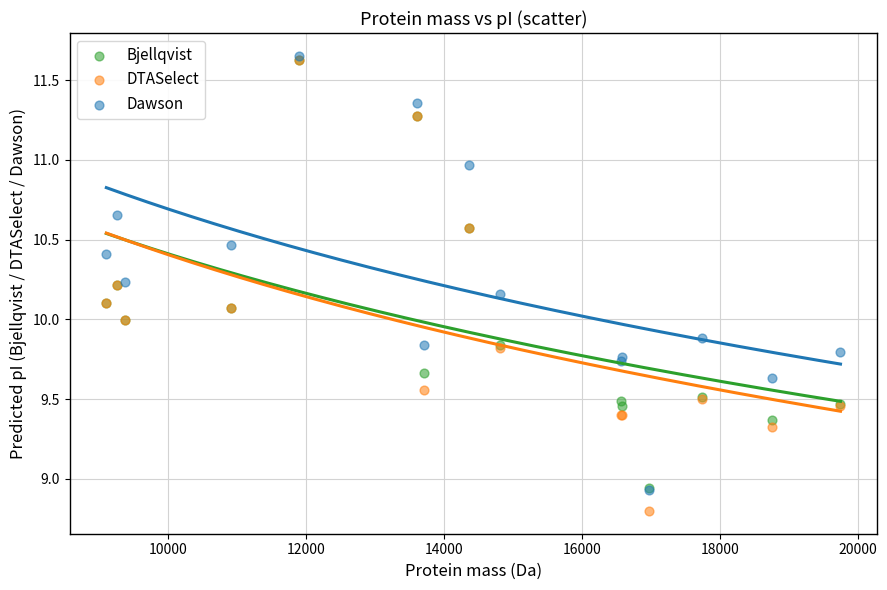

What are all the series names shown in the legend?

Bjellqvist, DTASelect, Dawson